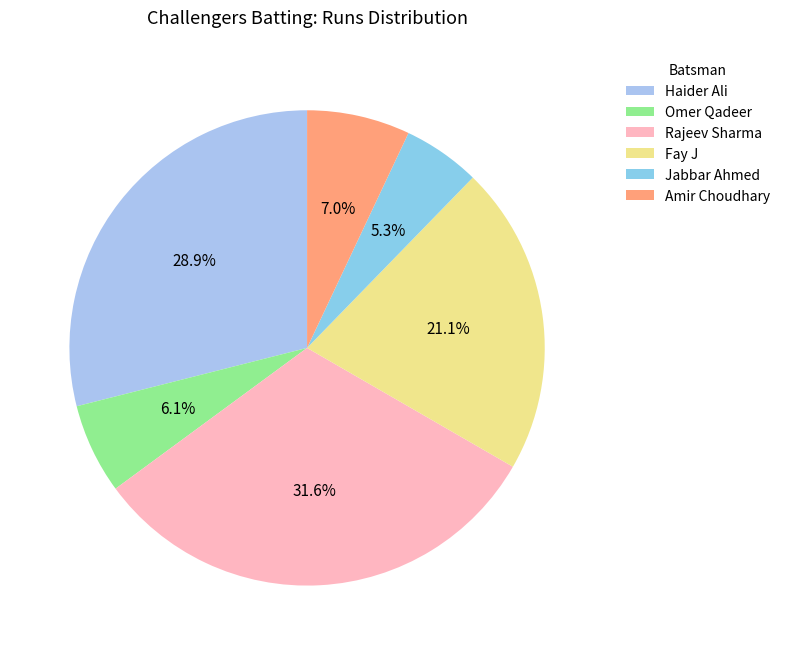

To the nearest percent, what portion does Omer Qadeer represent?

6%